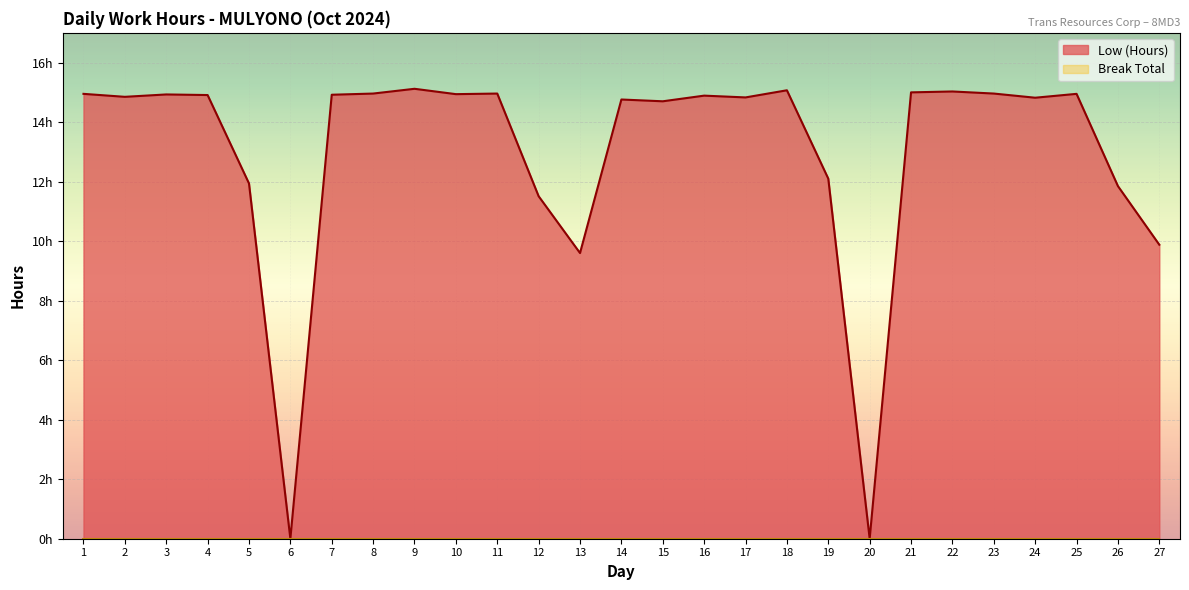

How many values exceed 14?

19